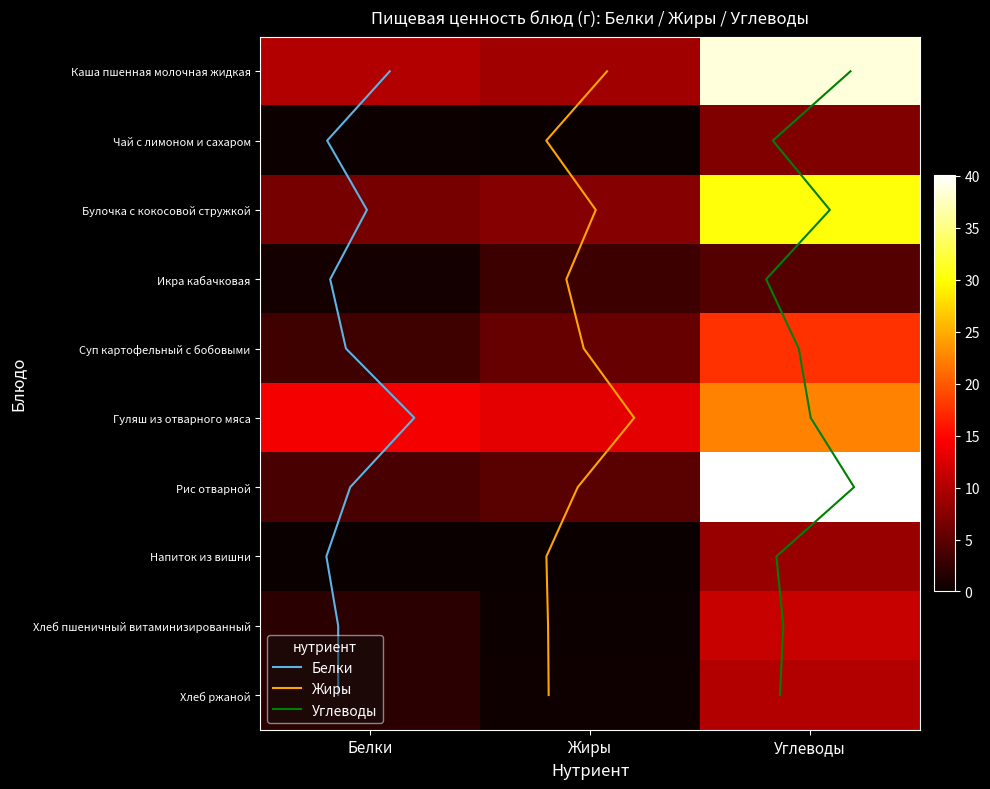

Between Жиры and Белки, which is larger?

Белки